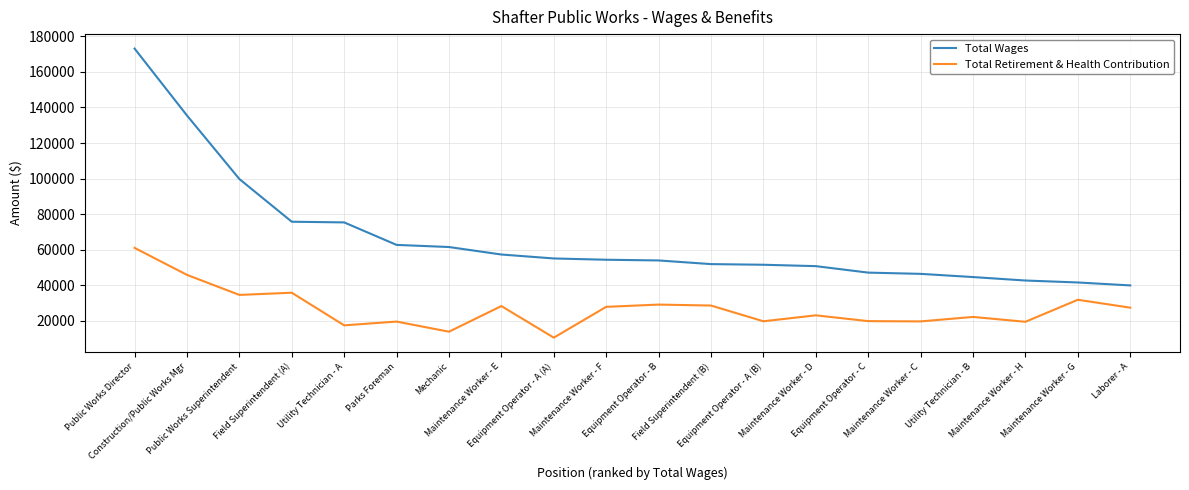

List the series in order of their overall mean, highest first.

Total Wages, Total Retirement & Health Contribution